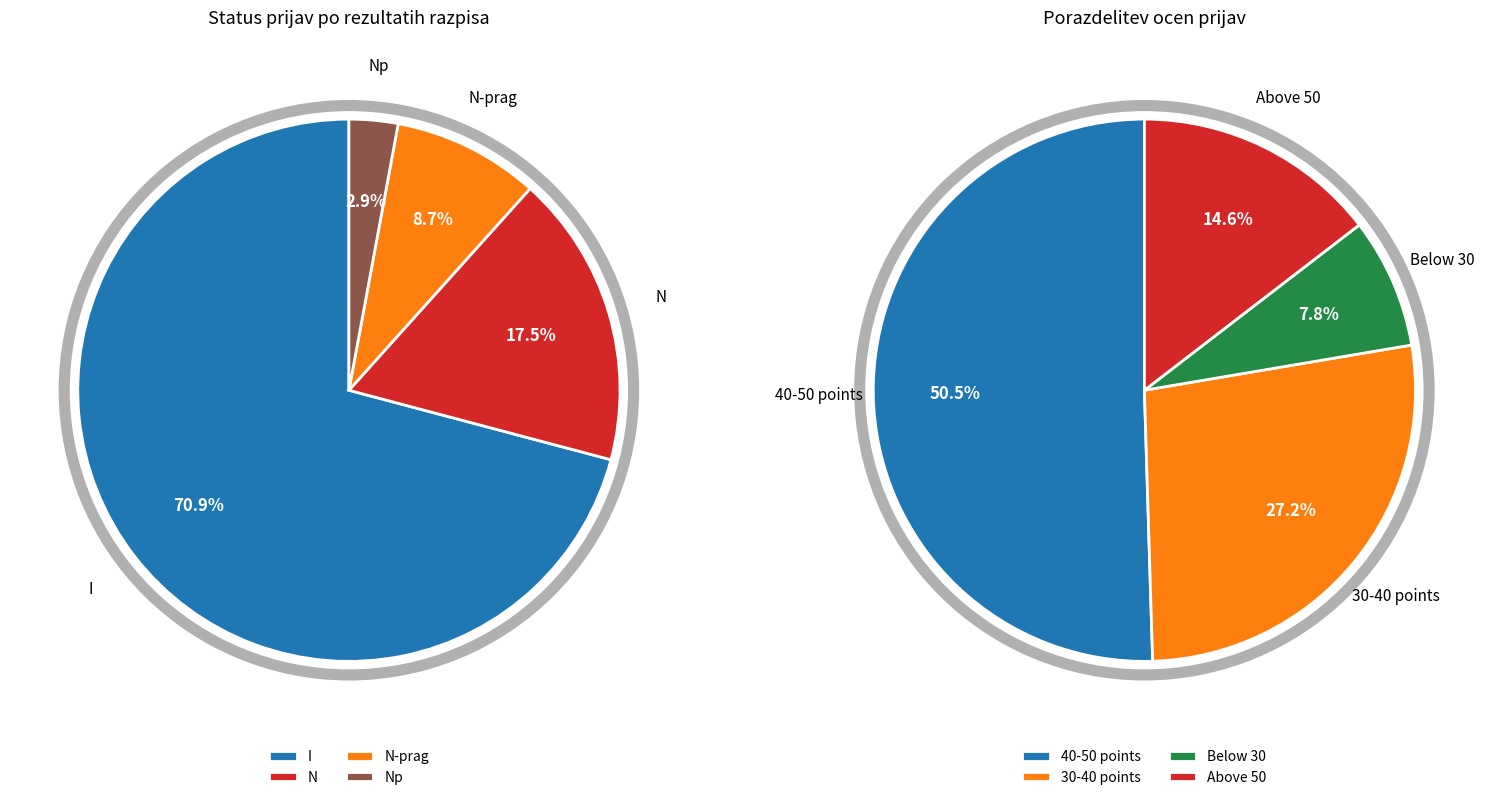

To the nearest percent, what is the combined percentage of N-prag and I?

80%